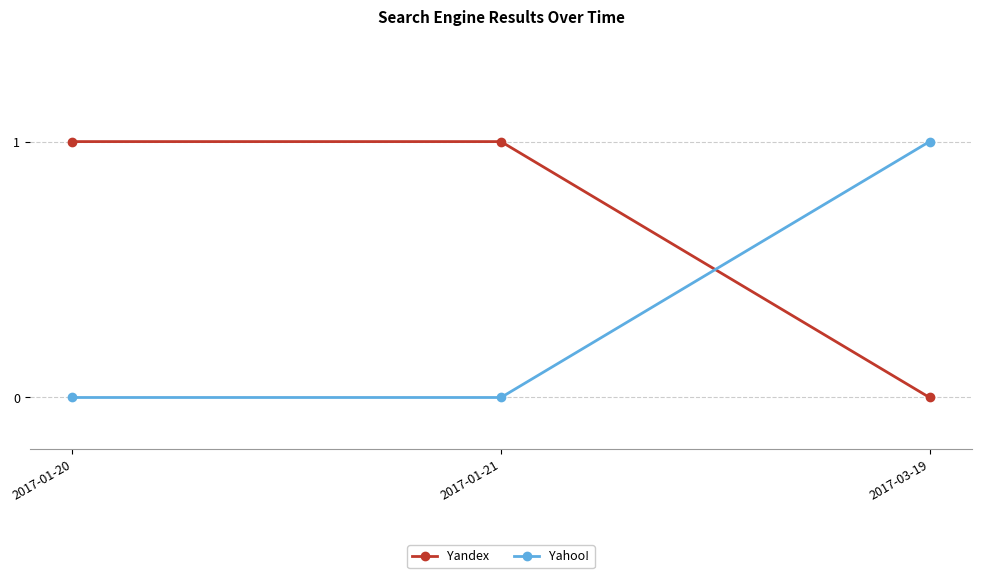

Is it true that Yahoo! equals 1 at 2017-01-21?

False